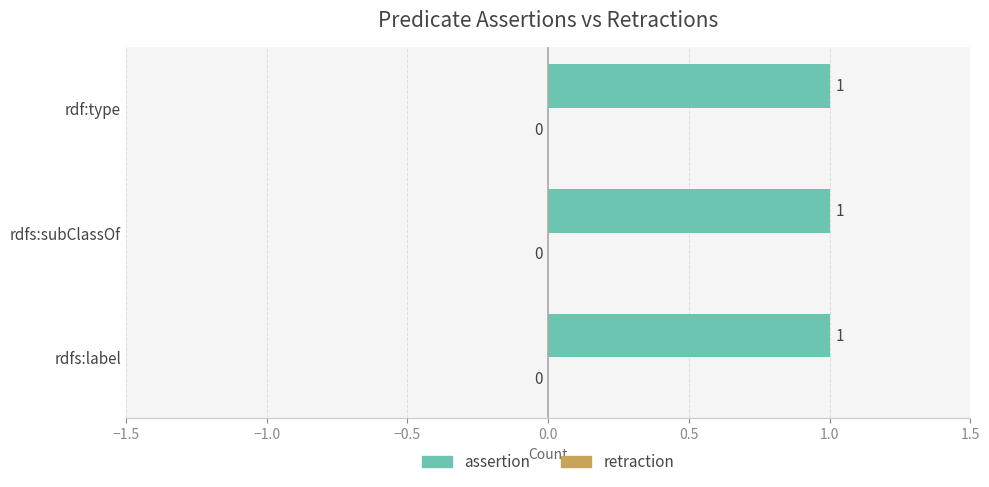

What is the sum of all assertion values?

3